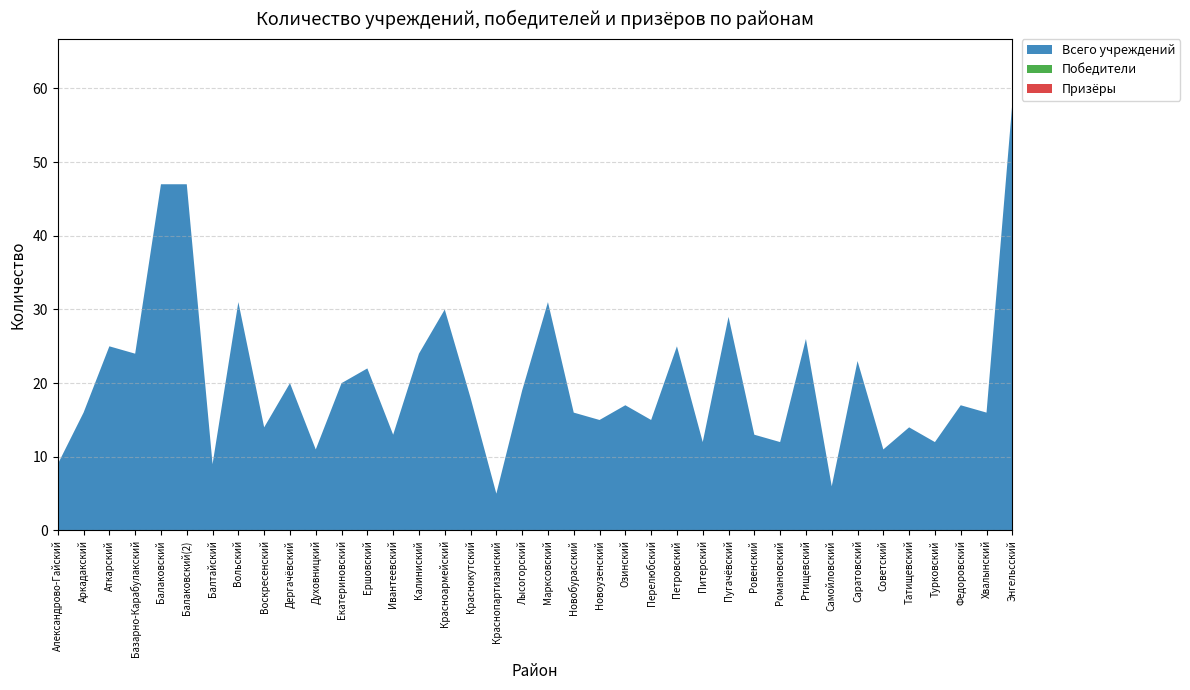

Reading left to right, extract all data points from this chart.

Победители: Александрово-Гайский=0	Аркадакский=0	Аткарский=0	Базарно-Карабулакский=0	Балаковский=0	Балаковский(2)=0	Балтайский=0	Вольский=0	Воскресенский=0	Дергачёвский=0	Духовницкий=0	Екатериновский=0	Ершовский=0	Ивантеевский=0	Калиниский=0	Красноармейский=0	Краснокутский=0	Краснопартизанский=0	Лысогорский=0	Марксовский=0	Новобурасский=0	Новоузенский=0	Озинский=0	Перелюбский=0	Петровский=0	Питерский=0	Пугачёвский=0	Ровенский=0	Романовский=0	Ртищевский=0	Самойловский=0	Саратовский=0	Советский=0	Татищевский=0	Турковский=0	Федоровский=0	Хвалынский=0	Энгельсский=0
Призёры: Александрово-Гайский=0	Аркадакский=0	Аткарский=0	Базарно-Карабулакский=0	Балаковский=0	Балаковский(2)=0	Балтайский=0	Вольский=0	Воскресенский=0	Дергачёвский=0	Духовницкий=0	Екатериновский=0	Ершовский=0	Ивантеевский=0	Калиниский=0	Красноармейский=0	Краснокутский=0	Краснопартизанский=0	Лысогорский=0	Марксовский=0	Новобурасский=0	Новоузенский=0	Озинский=0	Перелюбский=0	Петровский=0	Питерский=0	Пугачёвский=0	Ровенский=0	Романовский=0	Ртищевский=0	Самойловский=0	Саратовский=0	Советский=0	Татищевский=0	Турковский=0	Федоровский=0	Хвалынский=0	Энгельсский=0
Всего учреждений: Александрово-Гайский=9	Аркадакский=16	Аткарский=25	Базарно-Карабулакский=24	Балаковский=47	Балаковский(2)=47	Балтайский=9	Вольский=31	Воскресенский=14	Дергачёвский=20	Духовницкий=11	Екатериновский=20	Ершовский=22	Ивантеевский=13	Калиниский=24	Красноармейский=30	Краснокутский=18	Краснопартизанский=5	Лысогорский=19	Марксовский=31	Новобурасский=16	Новоузенский=15	Озинский=17	Перелюбский=15	Петровский=25	Питерский=12	Пугачёвский=29	Ровенский=13	Романовский=12	Ртищевский=26	Самойловский=6	Саратовский=23	Советский=11	Татищевский=14	Турковский=12	Федоровский=17	Хвалынский=16	Энгельсский=58